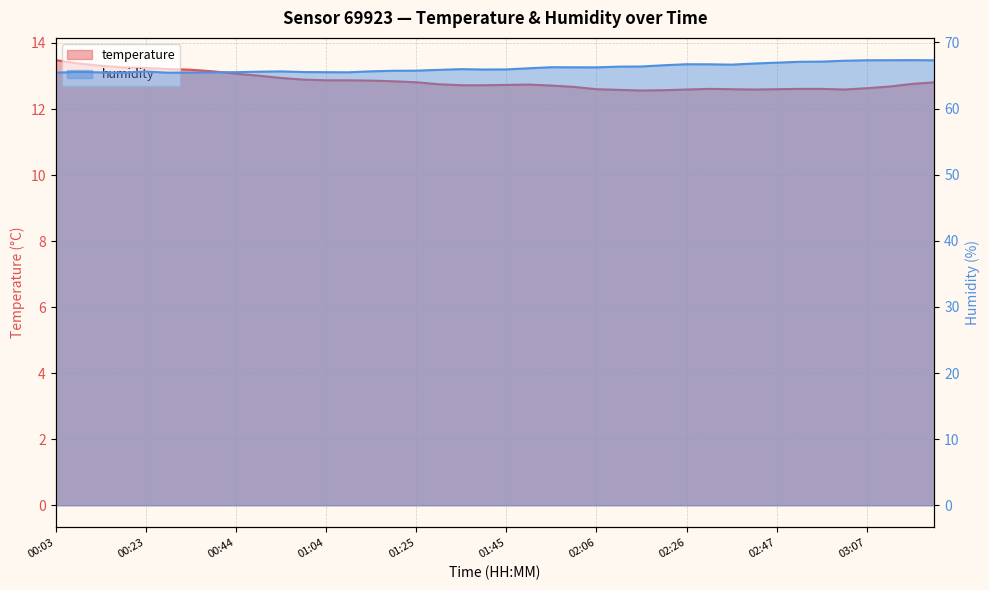

At which label is humidity closest to 66?

01:35